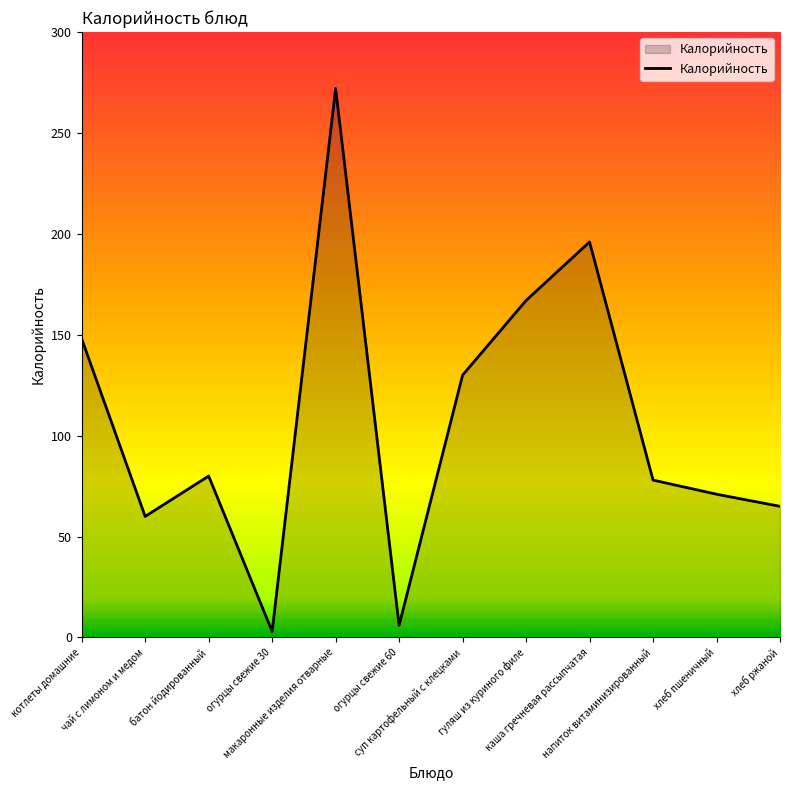

What is the difference between the maximum and minimum values?

269